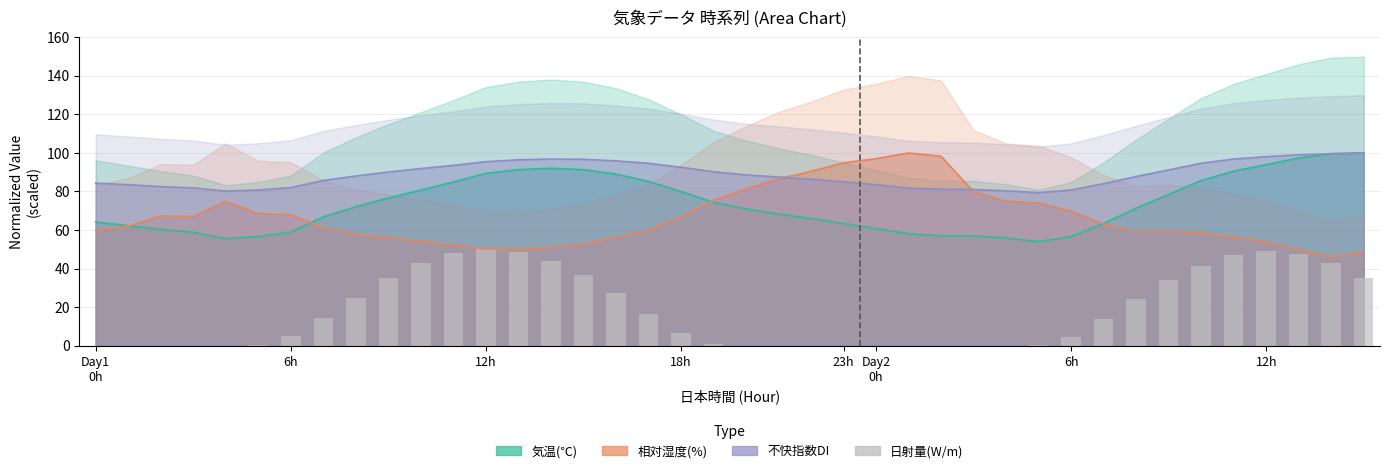

Which label corresponds to the smallest value in the chart?

Day1
0h